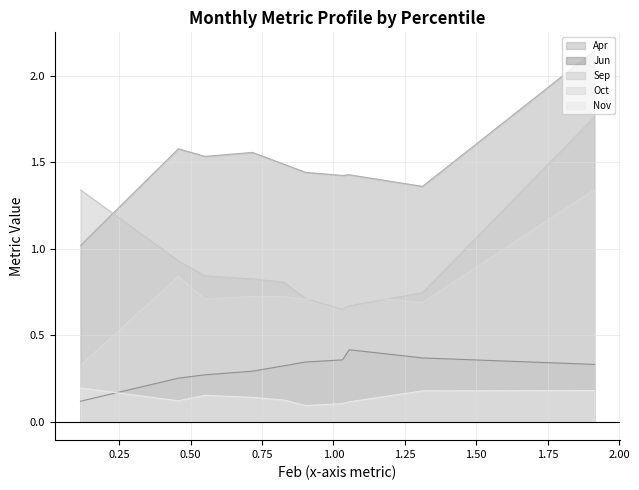

Reading left to right, extract all data points from this chart.

Apr: pct05=2.1	pct15=1.4	pct25=1.4	pct35=1.4	pct45=1.4	pct55=1.5	pct65=1.6	pct75=1.5	pct85=1.6	pct95=1.0
Jun: pct05=0.3	pct15=0.4	pct25=0.4	pct35=0.4	pct45=0.3	pct55=0.3	pct65=0.3	pct75=0.3	pct85=0.3	pct95=0.1
Sep: pct05=1.8	pct15=0.7	pct25=0.7	pct35=0.6	pct45=0.7	pct55=0.8	pct65=0.8	pct75=0.8	pct85=0.9	pct95=1.3
Oct: pct05=1.3	pct15=0.7	pct25=0.7	pct35=0.7	pct45=0.7	pct55=0.7	pct65=0.7	pct75=0.7	pct85=0.8	pct95=0.3
Nov: pct05=0.2	pct15=0.2	pct25=0.1	pct35=0.1	pct45=0.1	pct55=0.1	pct65=0.1	pct75=0.2	pct85=0.1	pct95=0.2